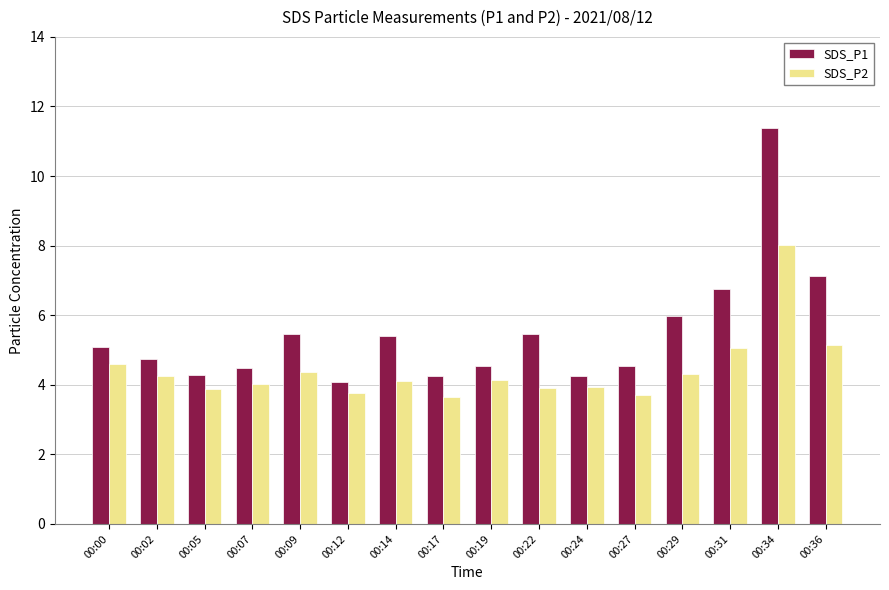

Read the SDS_P2 value at 00:36.

5.2